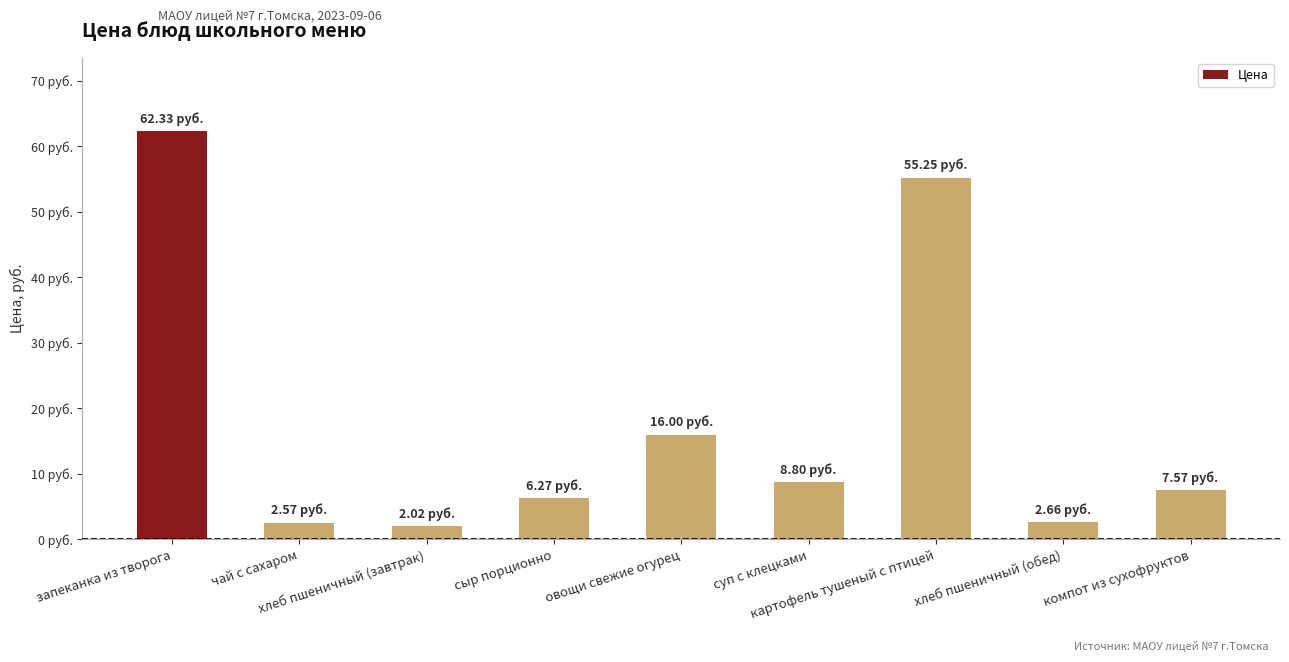

Are the bars horizontal?

No